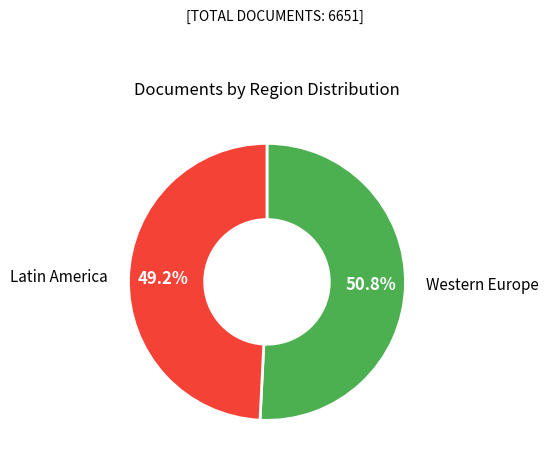

Is there any slice that represents more than half of the pie?

Yes